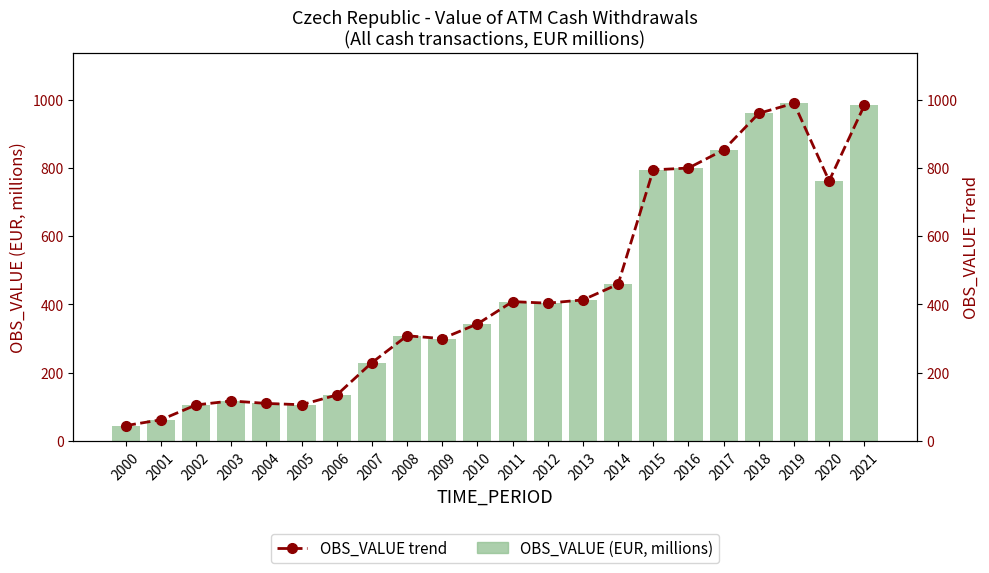

At which label does OBS_VALUE (EUR, millions) first exceed 403?

2011